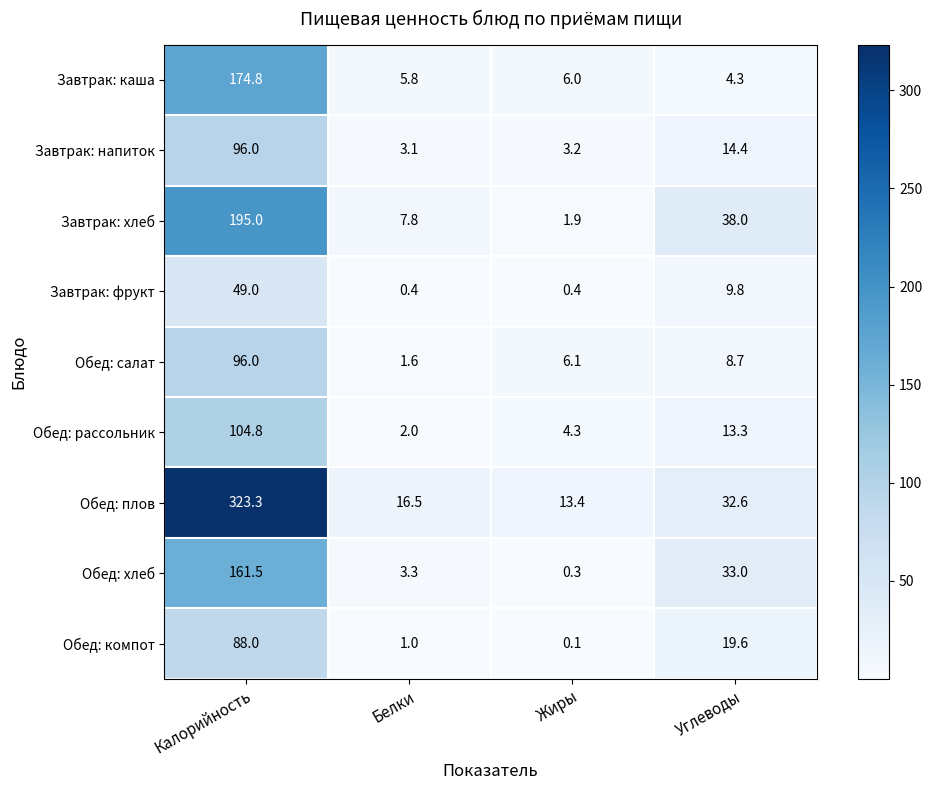

Which series has the largest total across all categories?

Обед: плов